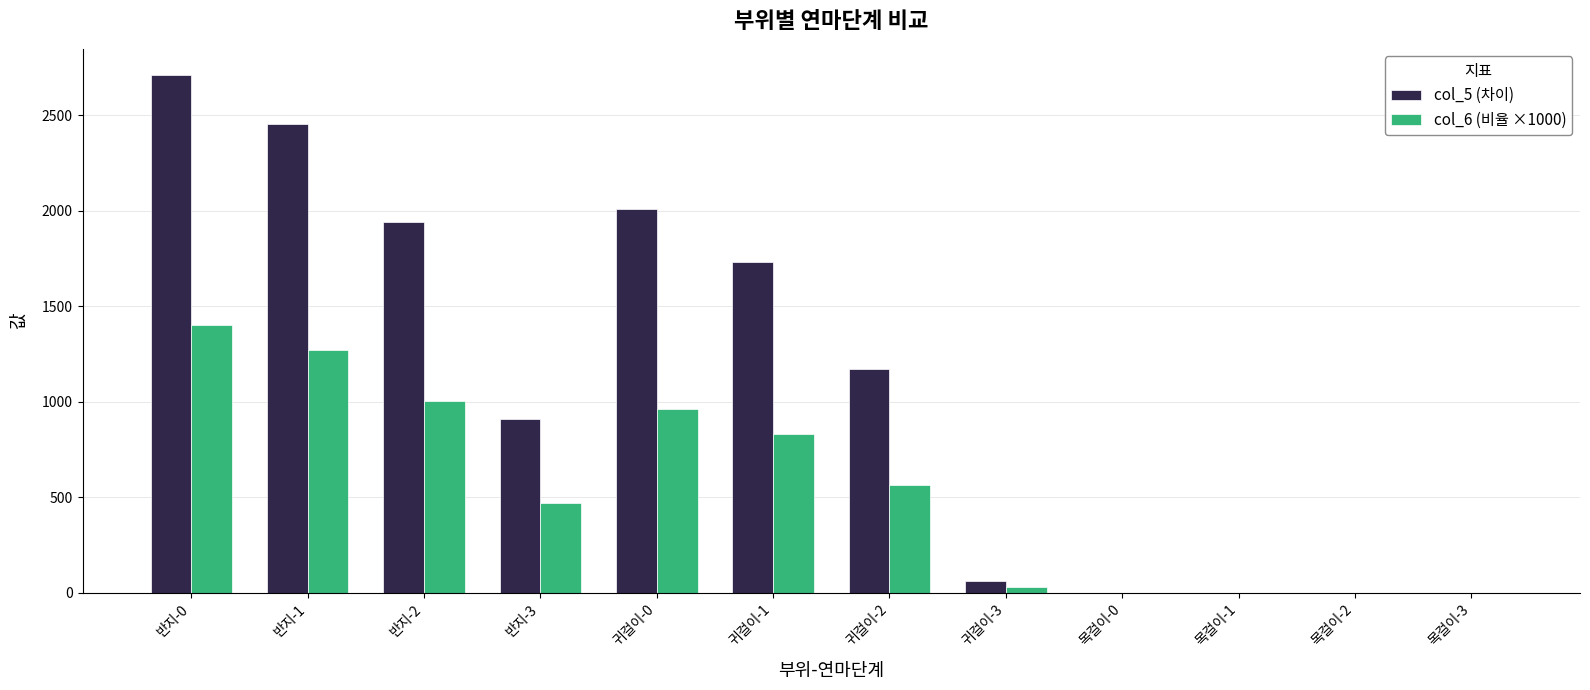

At which label does col_6 (비율 ×1000) first exceed 563?

반지-0